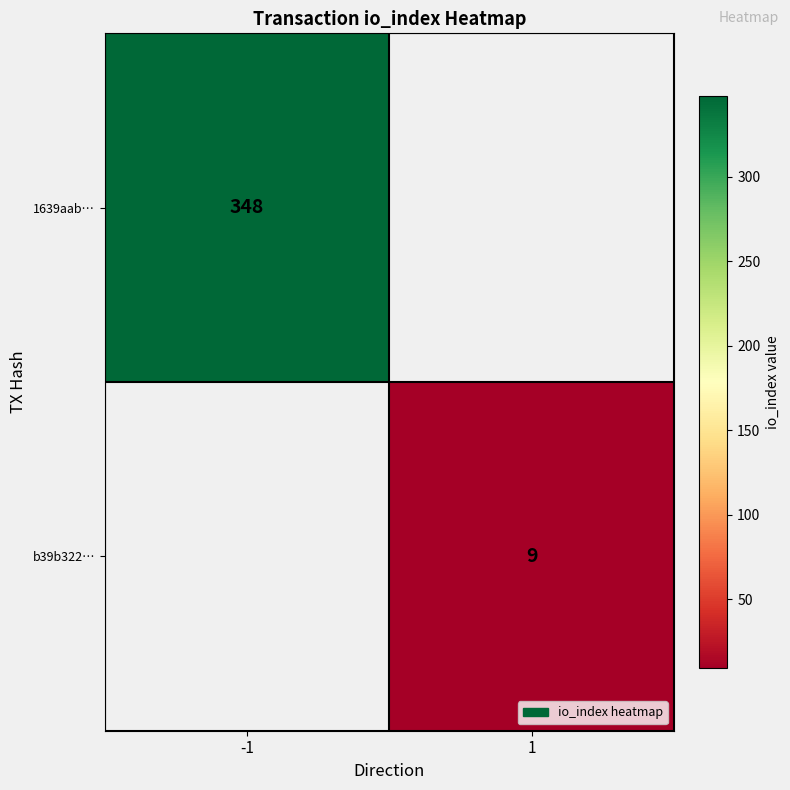

What is the smallest value displayed?

9.0